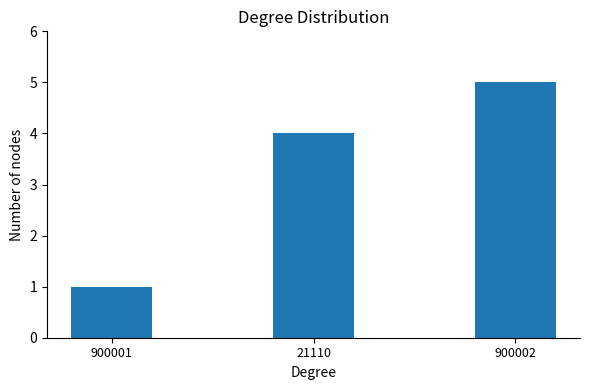

What is the maximum value shown in the chart?

5